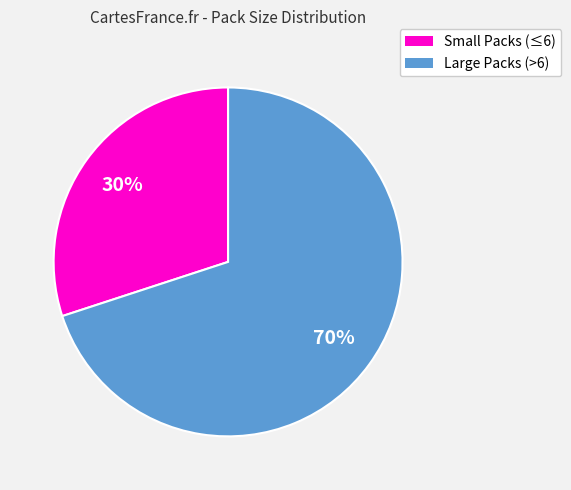

Does any single category account for the majority?

Yes